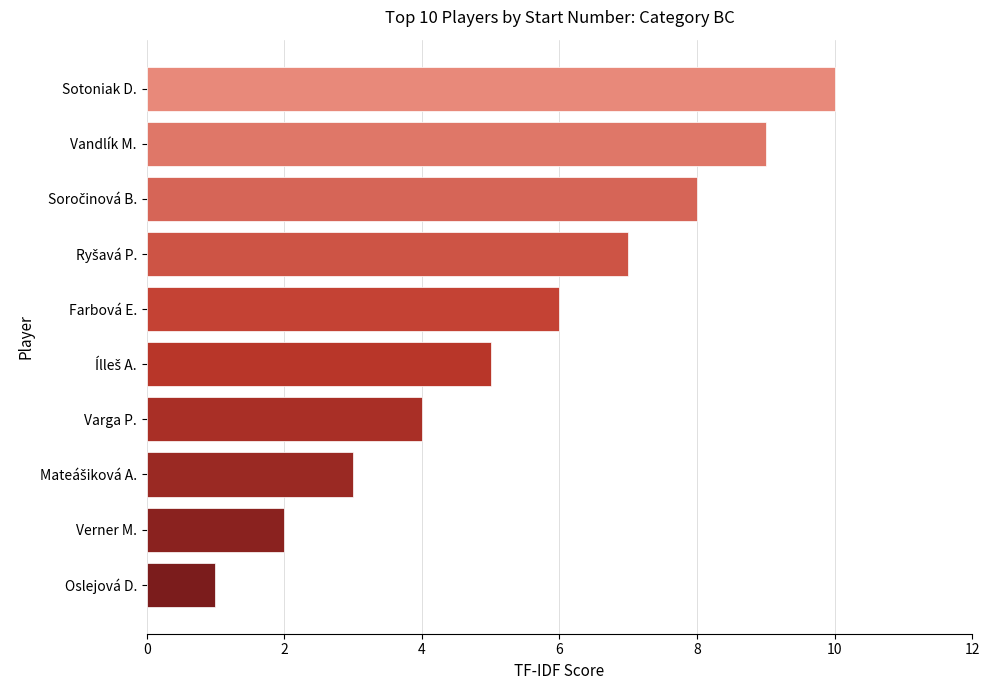

Approximately how many times larger is the value at Varga P. compared to Oslejová D.?

4.0